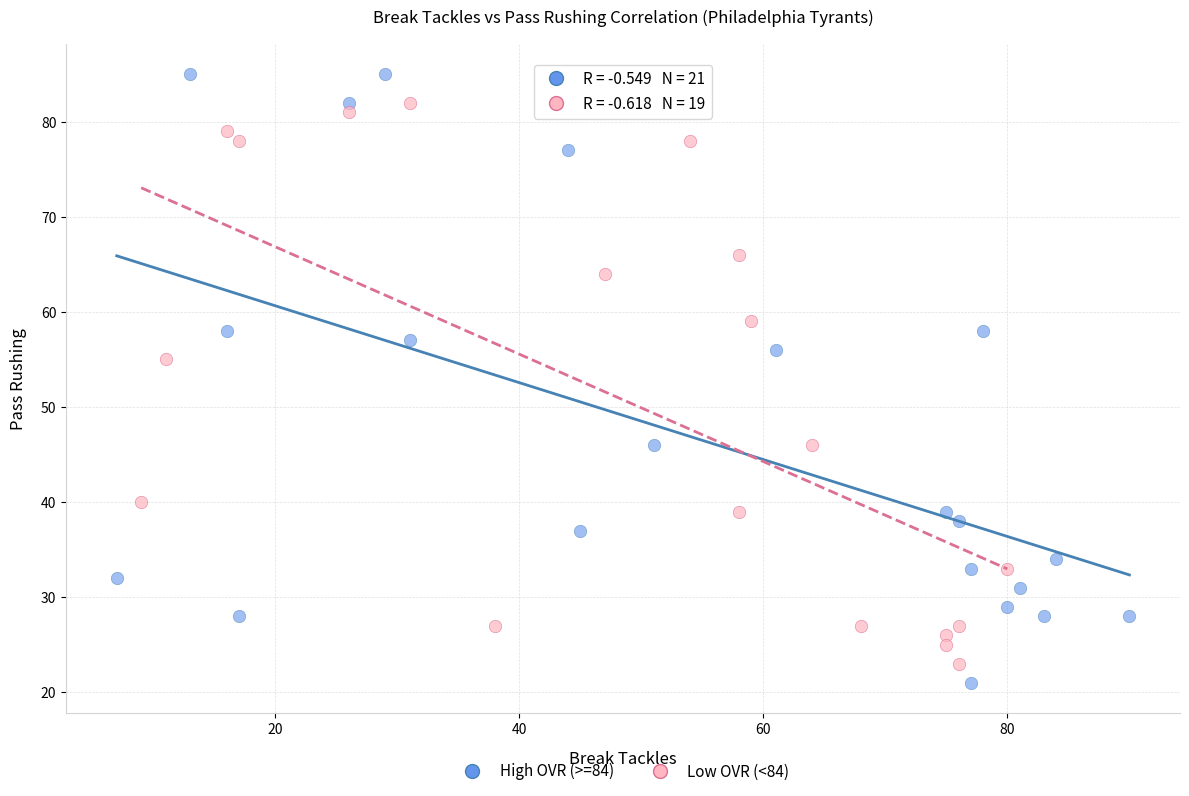

Which series has the largest Y range (max minus min)?

High OVR (>=84)